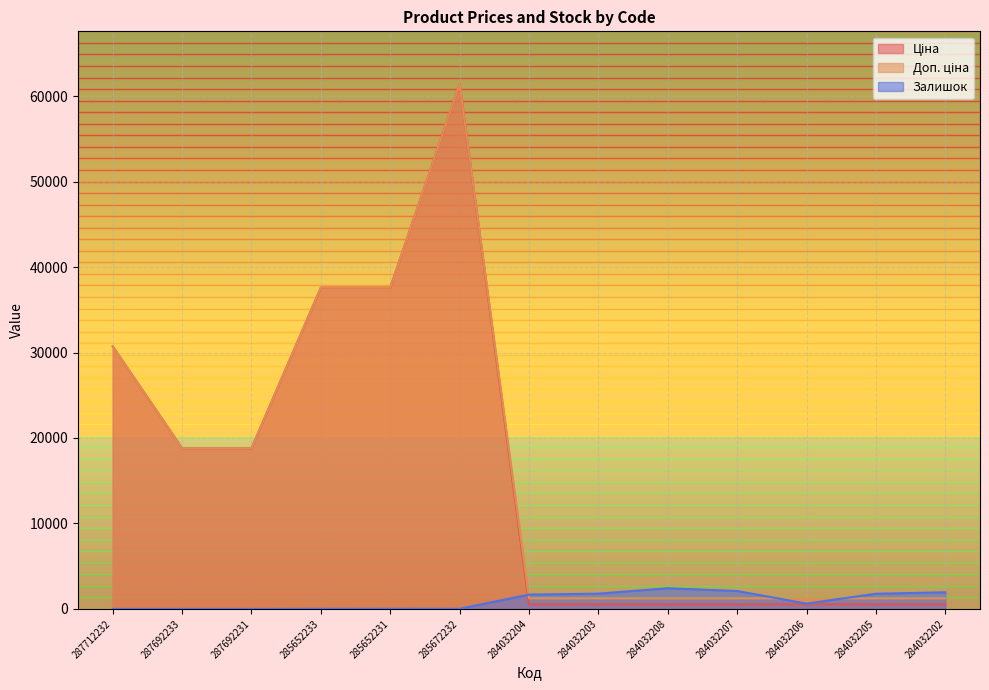

How many times do Залишок and Ціна cross each other?

1